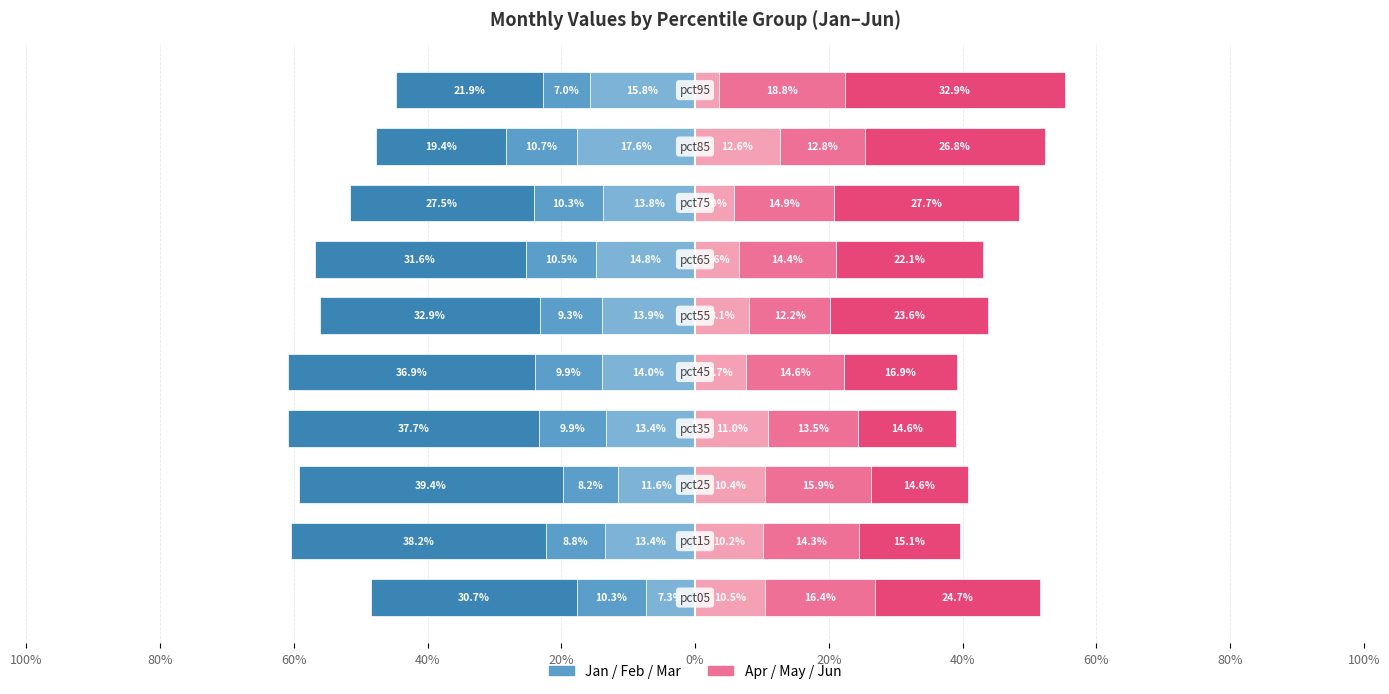

Is it true that Apr equals 8.1 at 0%?

True